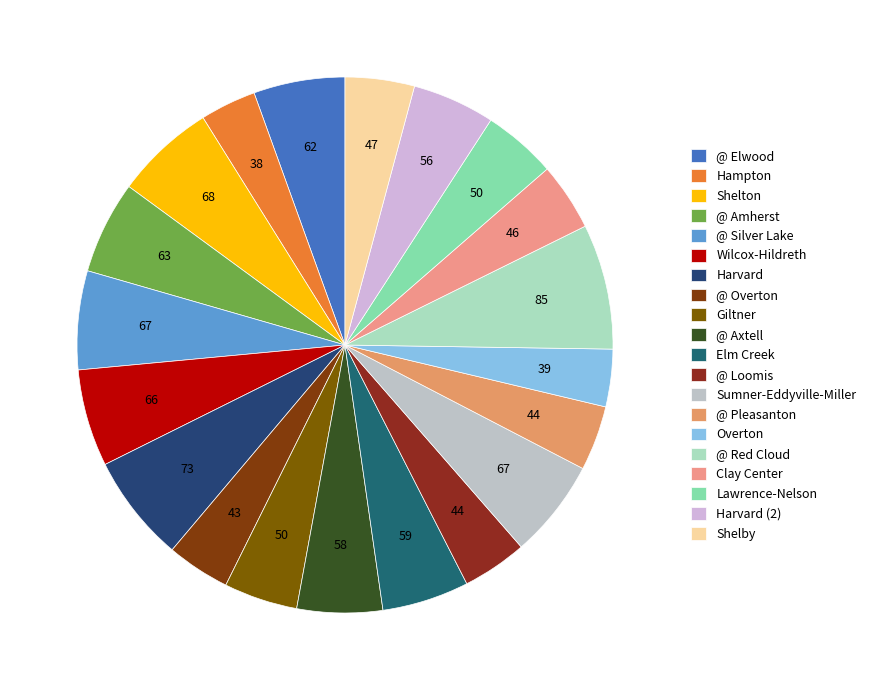

Which has a higher value, @ Elwood or @ Amherst?

@ Amherst